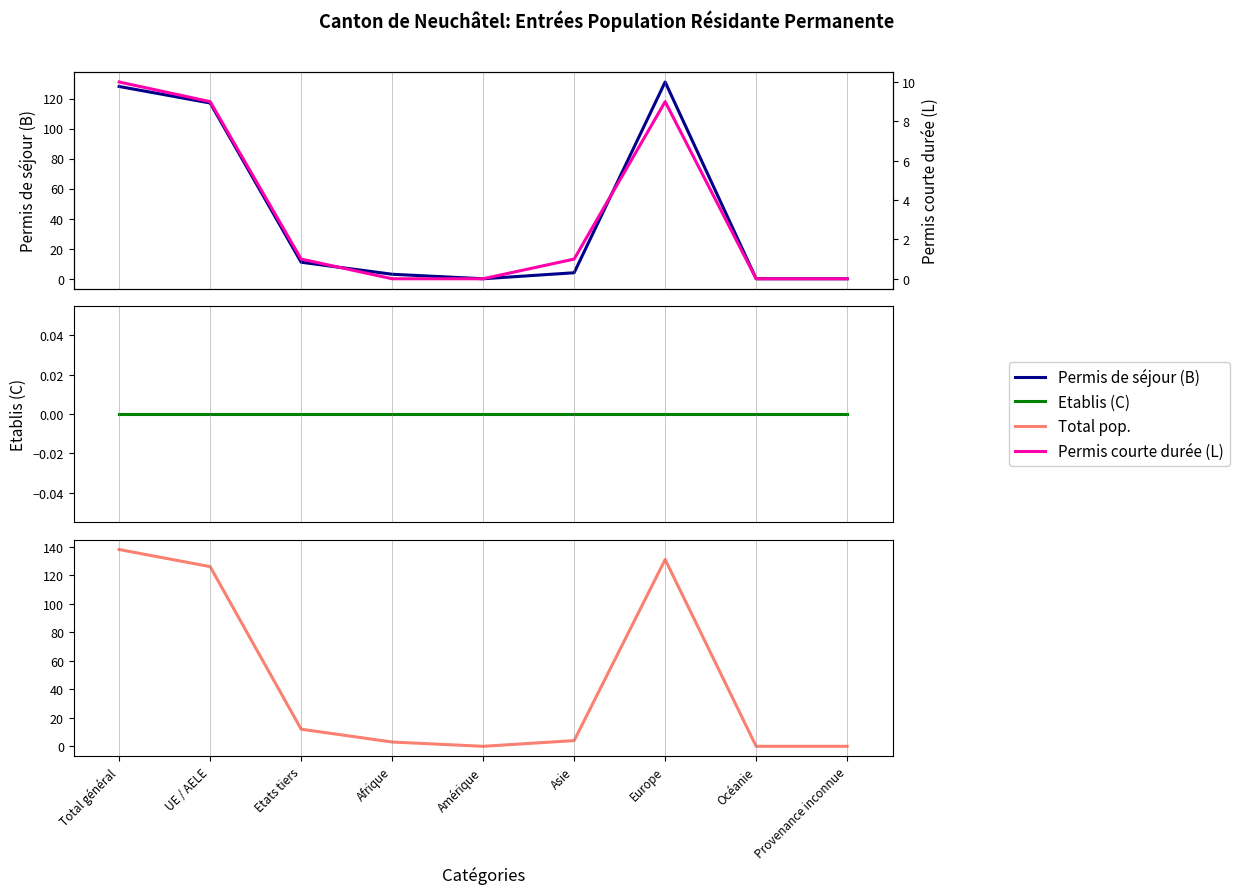

At which category is the sum across all series the highest?

Total général